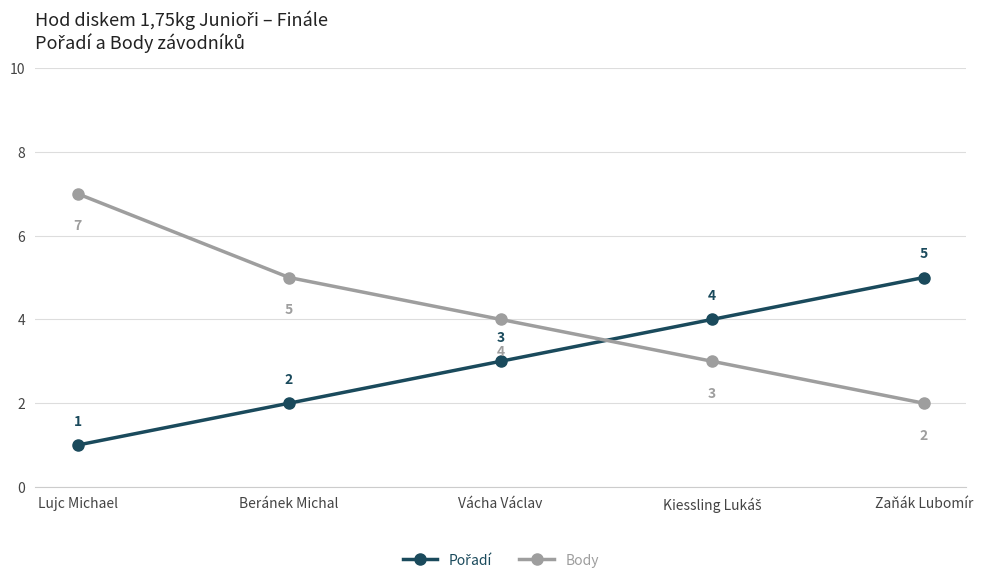

Where does the Body series first go above 4?

Lujc Michael